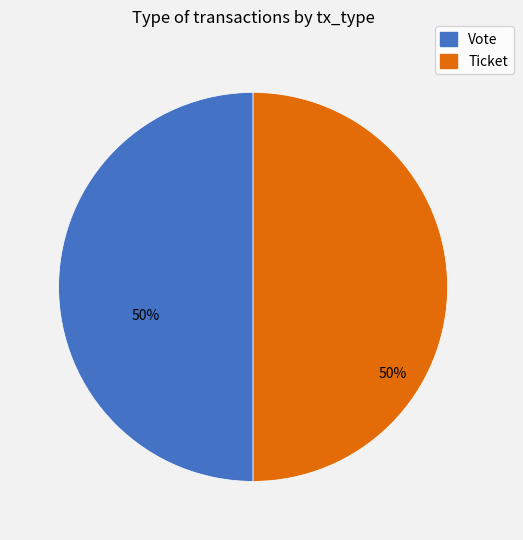

Approximately how many times larger is the value at Ticket compared to Vote?

1.0